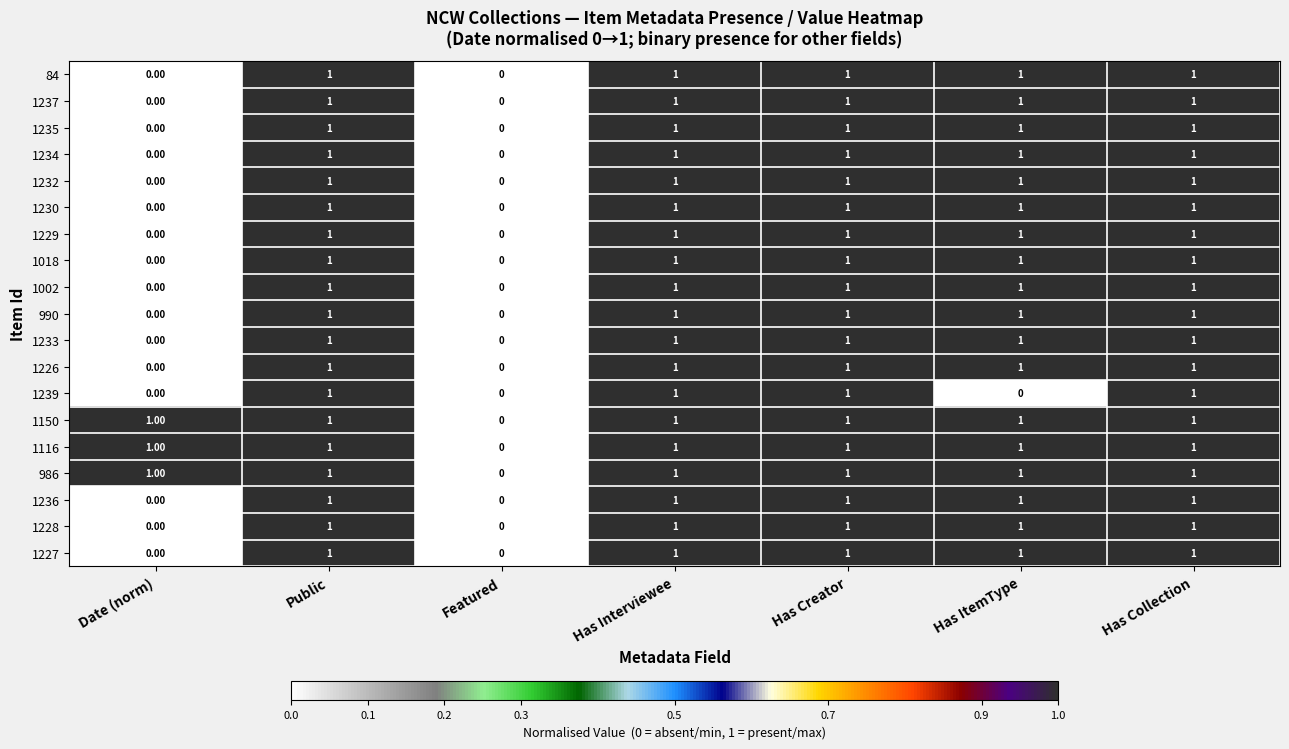

What is the sum of all 1230 values?

5